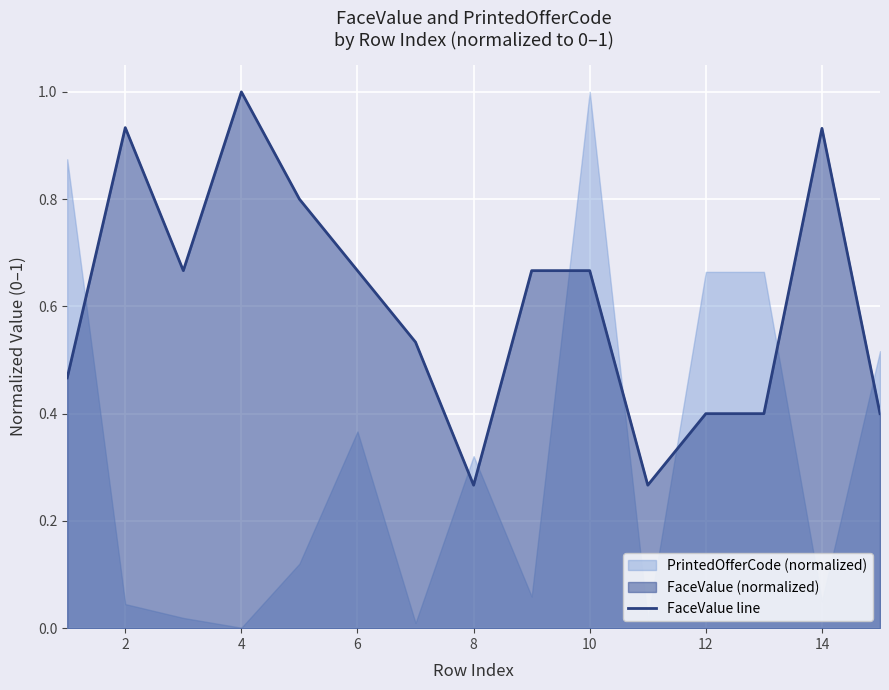

What is the difference between the maximum and second lowest values?

0.7